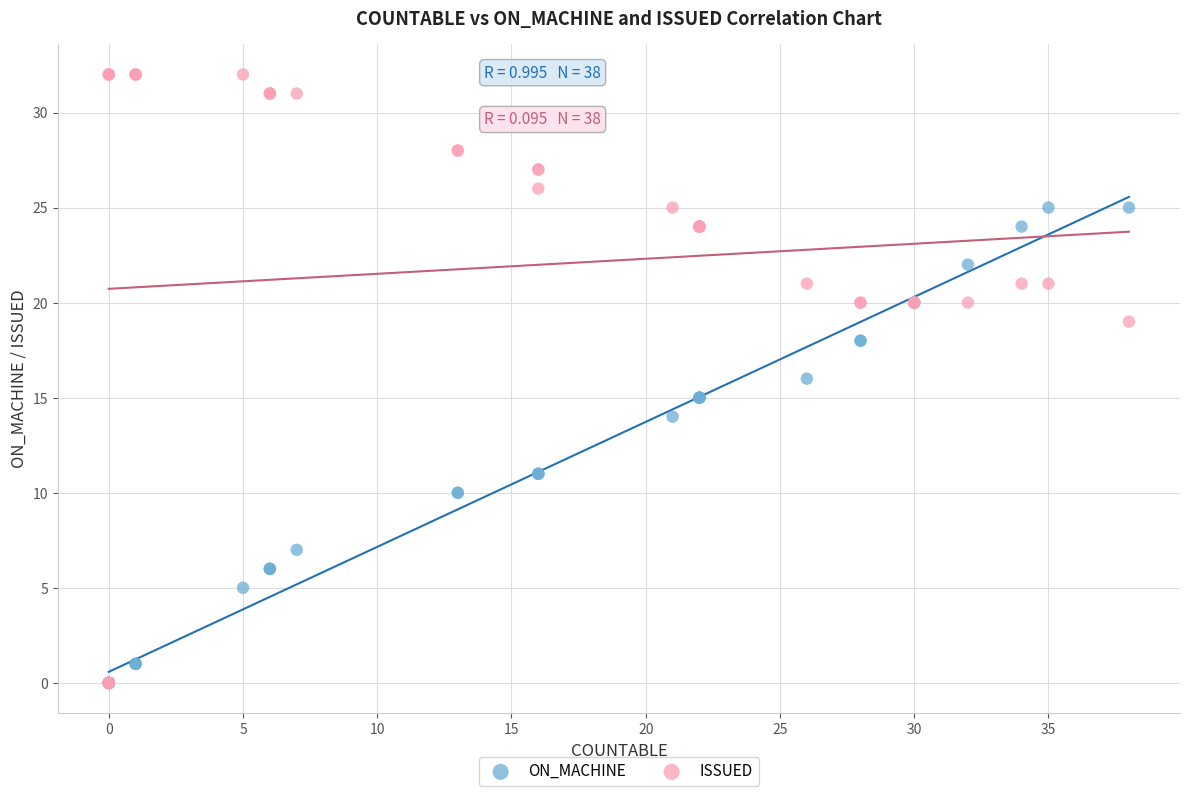

What are all the series names shown in the legend?

ON_MACHINE, ISSUED